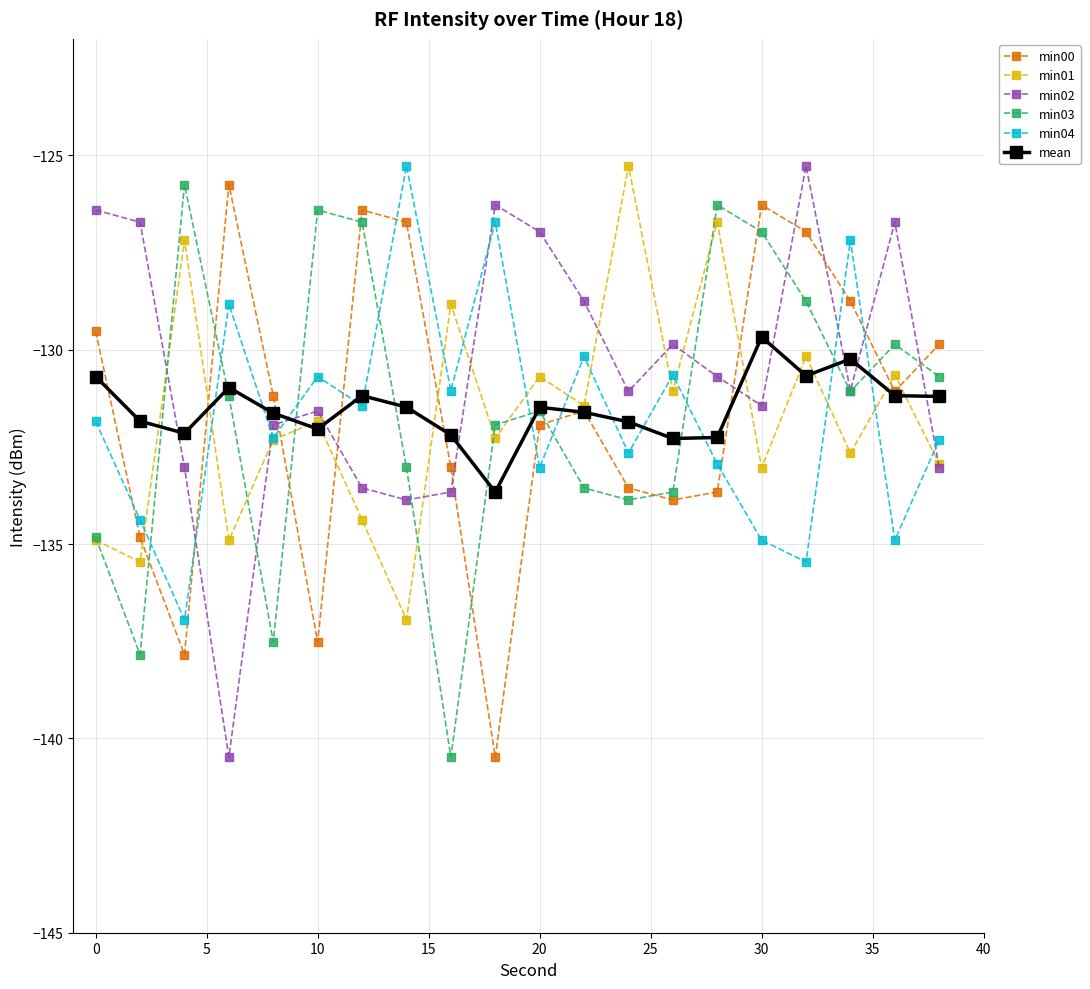

What are all the series names shown in the legend?

min00, min01, min02, min03, min04, mean